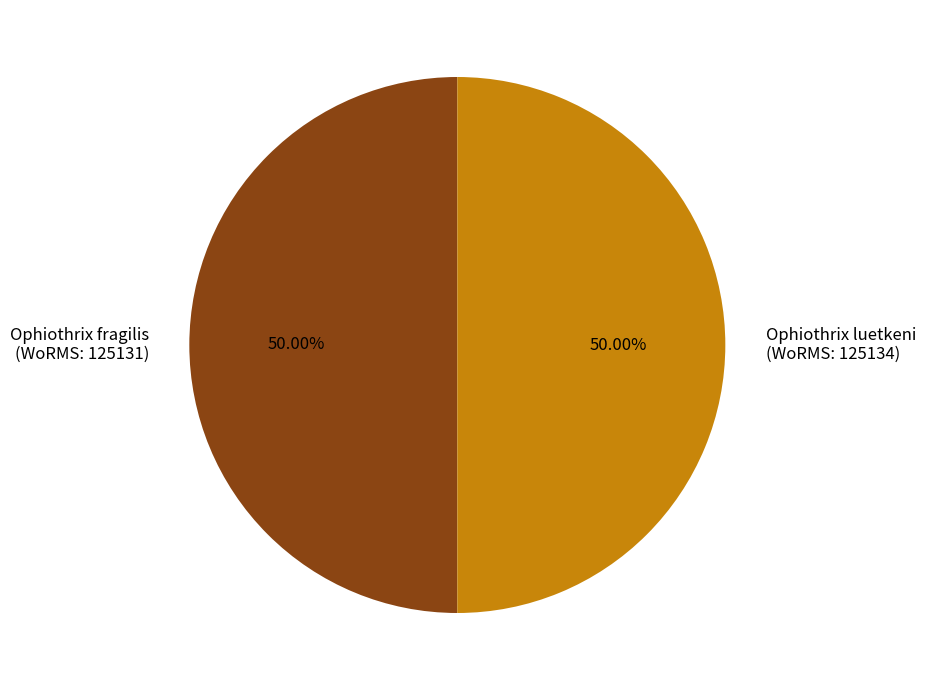

Combined, do Ophiothrix luetkeni (WoRMS: 125134) and Ophiothrix fragilis (WoRMS: 125131) account for over 50%?

Yes